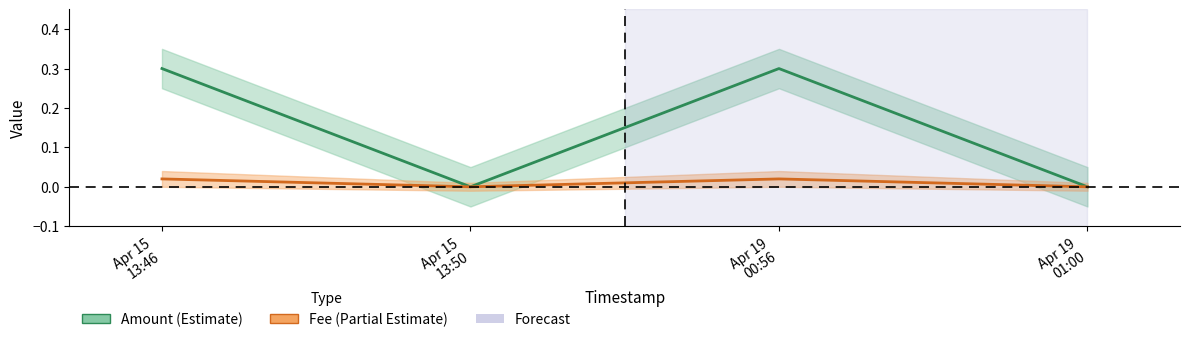

Rank the series by their average value, from highest to lowest.

Amount, Fee